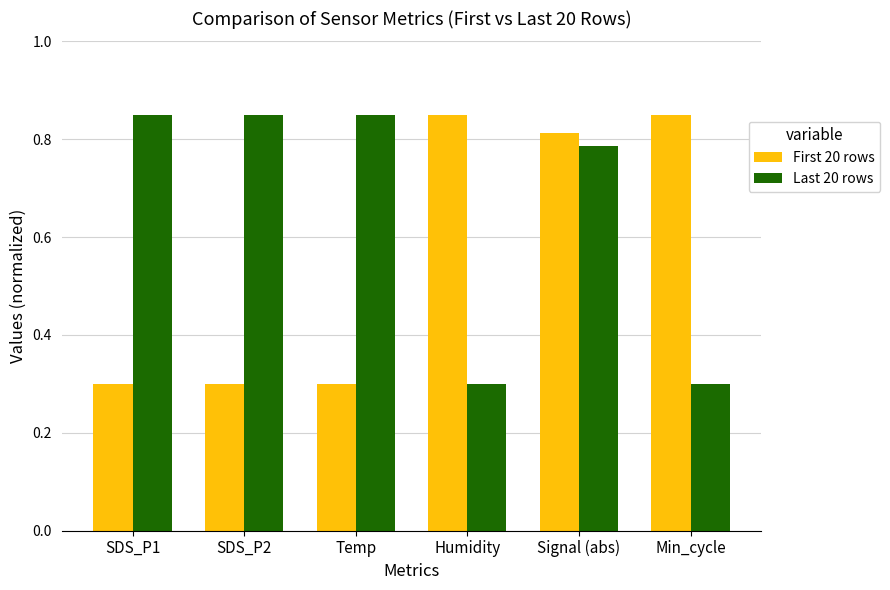

The First 20 rows series shows 0.5 at SDS_P2. True or false?

False